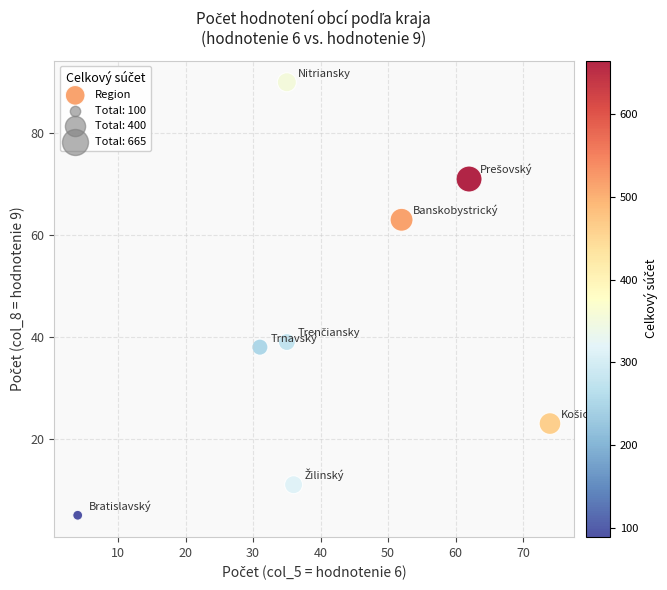

What is the average X value?

41